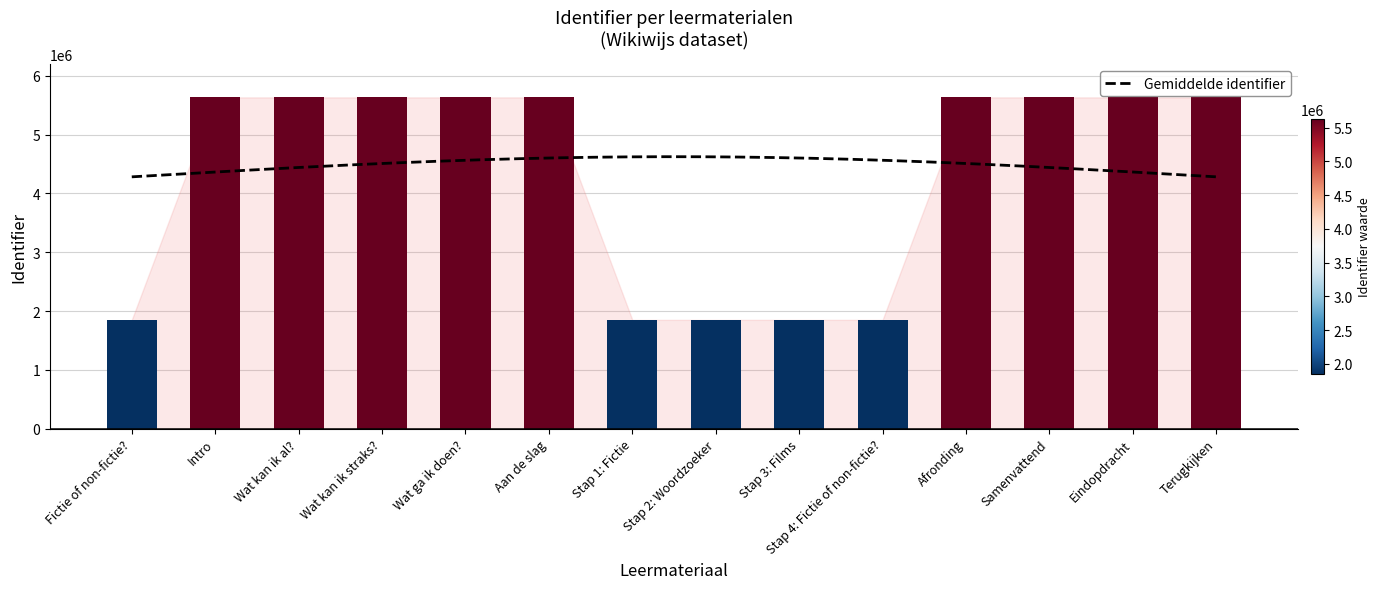

Rank the categories by value from highest to lowest.

Terugkijken, Eindopdracht, Samenvattend, Afronding, Aan de slag, Wat ga ik doen?, Wat kan ik straks?, Wat kan ik al?, Intro, Stap 4: Fictie of non-fictie?, Stap 3: Films, Stap 2: Woordzoeker, Stap 1: Fictie, Fictie of non-fictie?